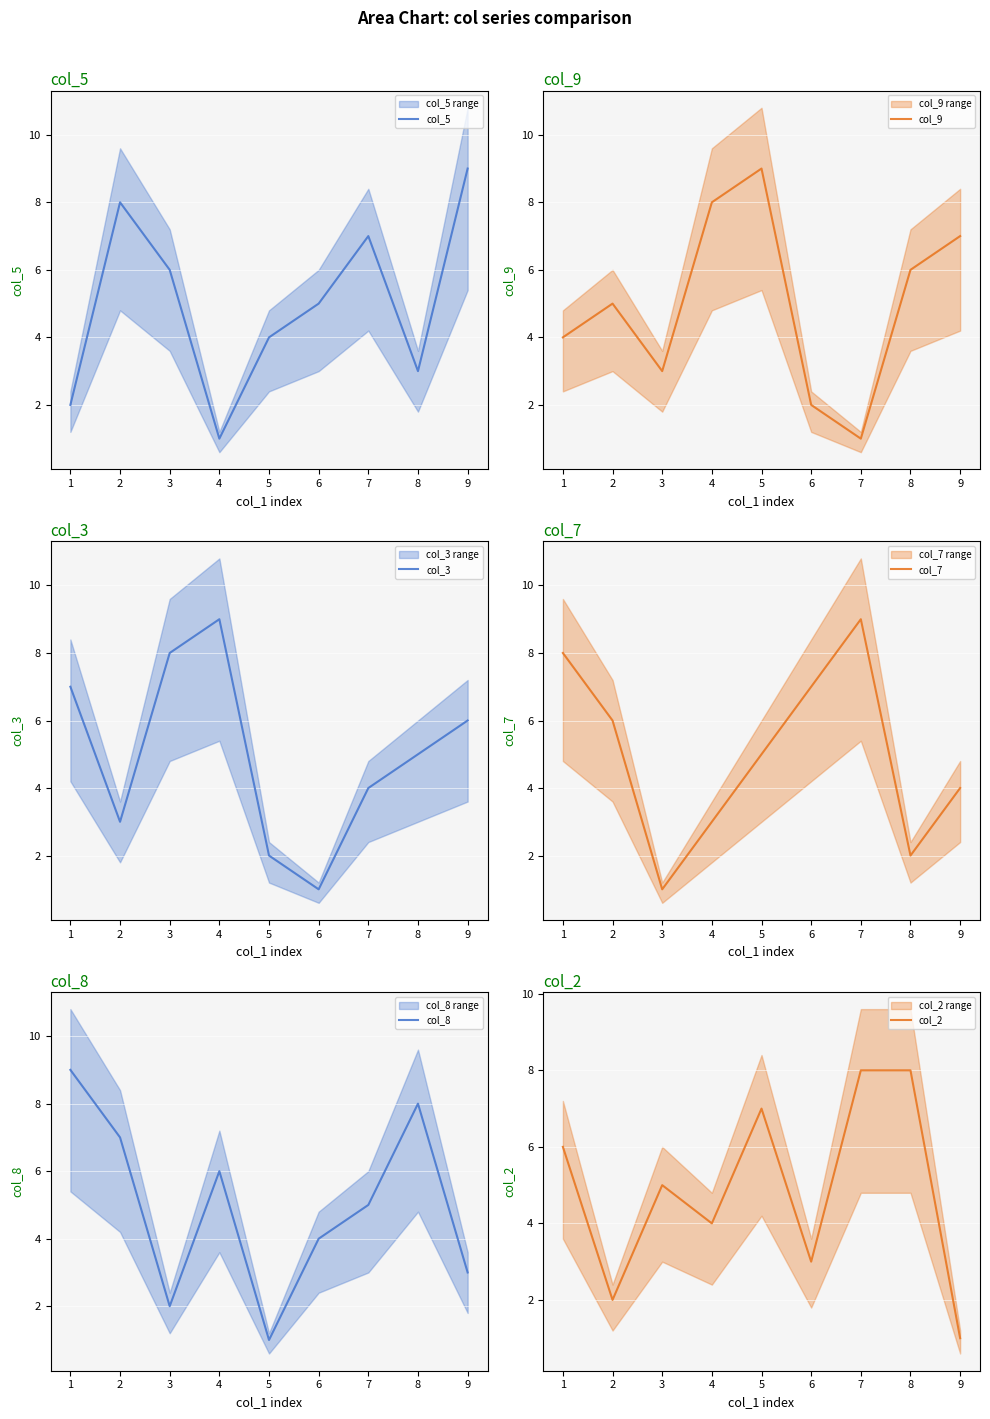

Which series has the largest range (max minus min)?

col_5